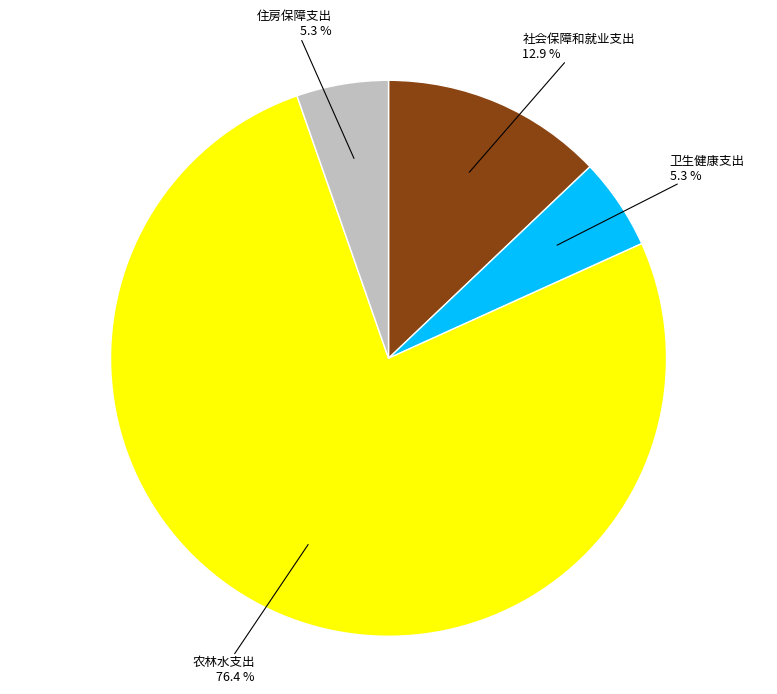

Is there a majority slice in this chart?

Yes